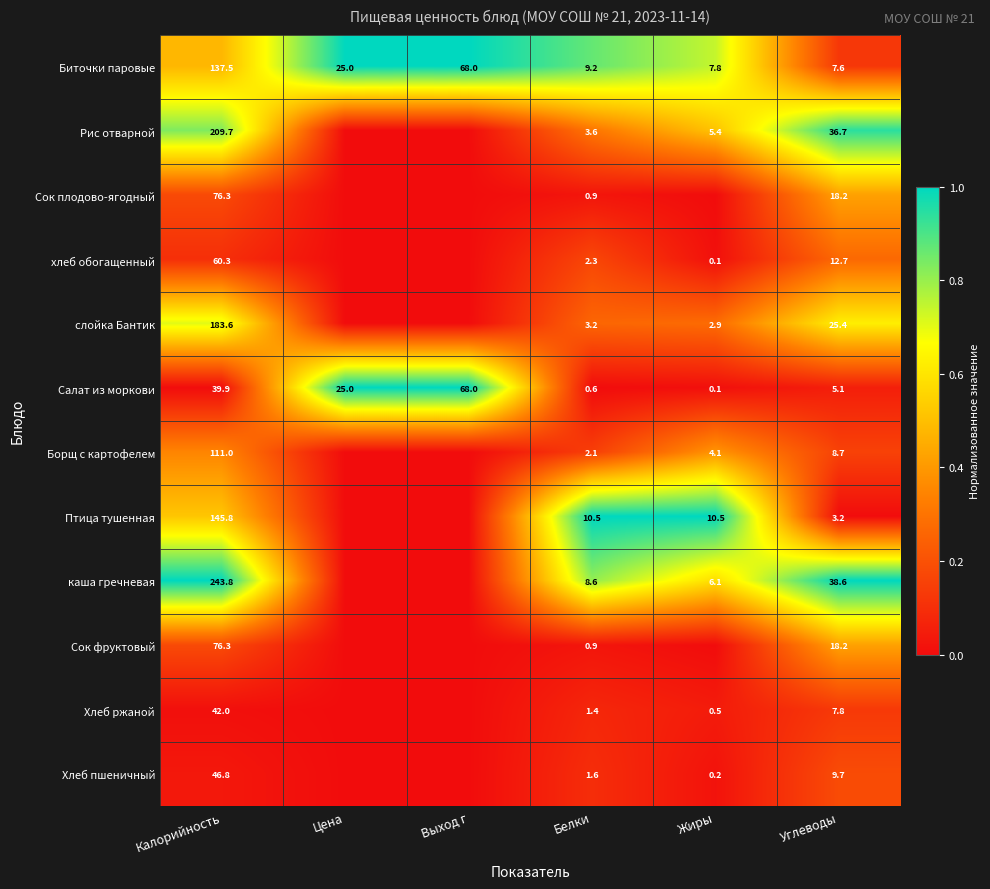

True or false: Хлеб пшеничный has a value of 0.6 at Белки.

False